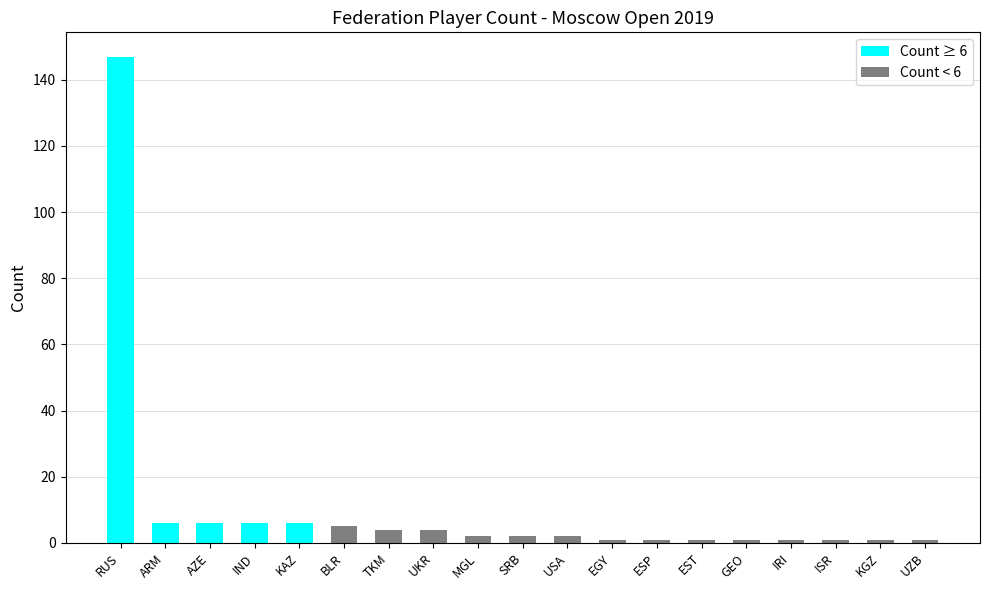

What is the change in value from AZE to IRI?

-5